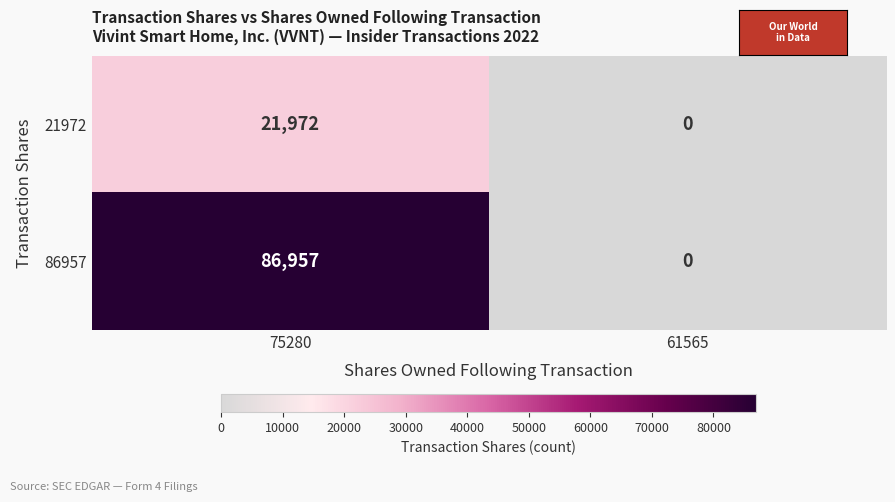

How many data points does each series have?

2